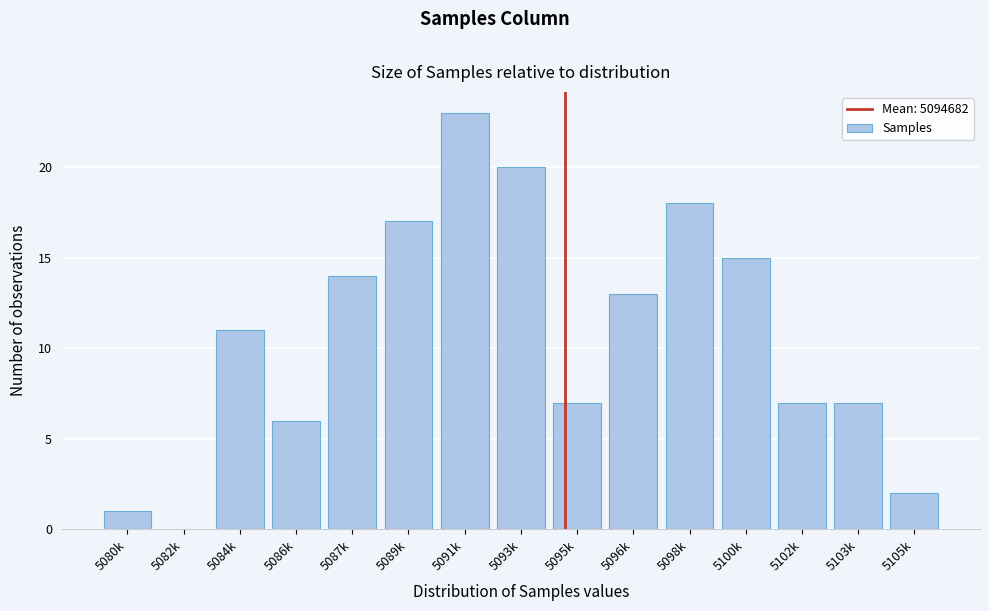

Reading left to right, transcribe all the data shown in this chart.

5080k=1	5082k=0	5084k=11	5086k=6	5087k=14	5089k=17	5091k=23	5093k=20	5095k=7	5096k=13	5098k=18	5100k=15	5102k=7	5103k=7	5105k=2